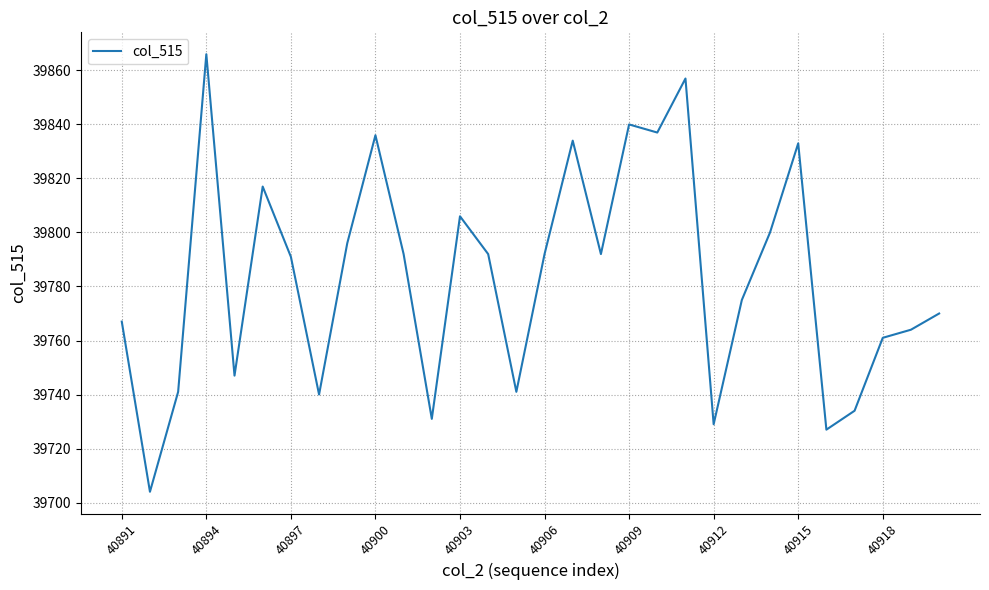

What is the difference between the maximum and minimum values?

162